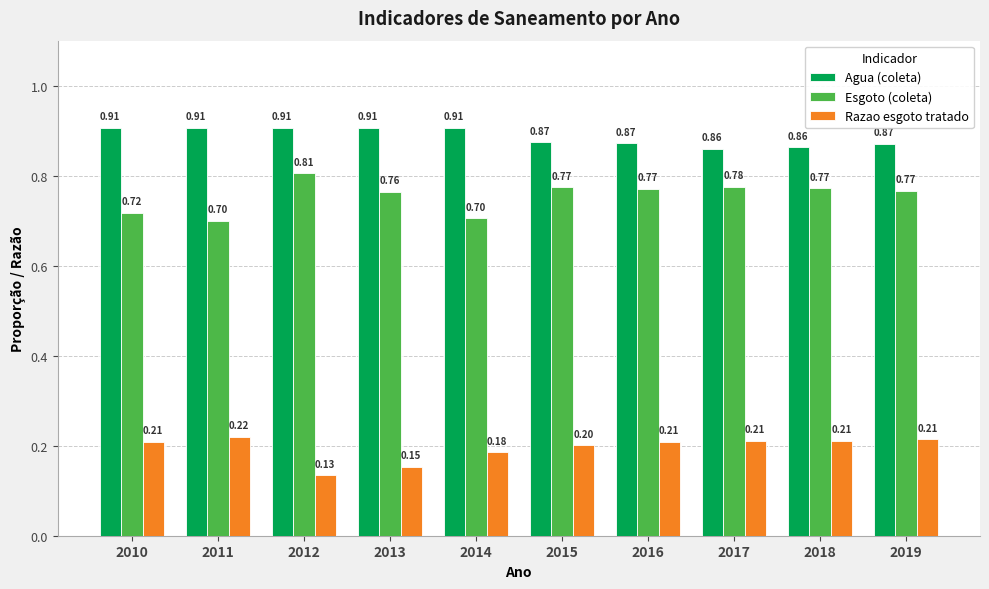

Rank the series at 2014 from highest to lowest value.

Agua (coleta), Esgoto (coleta), Razao esgoto tratado